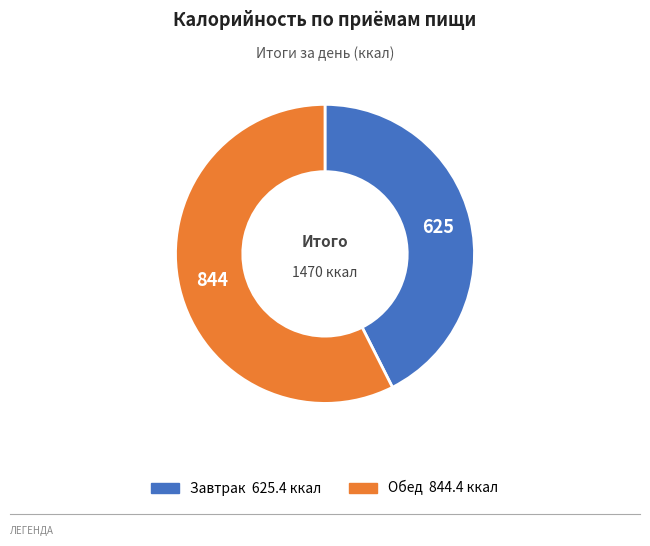

Between Обед and Завтрак, which is larger?

Обед